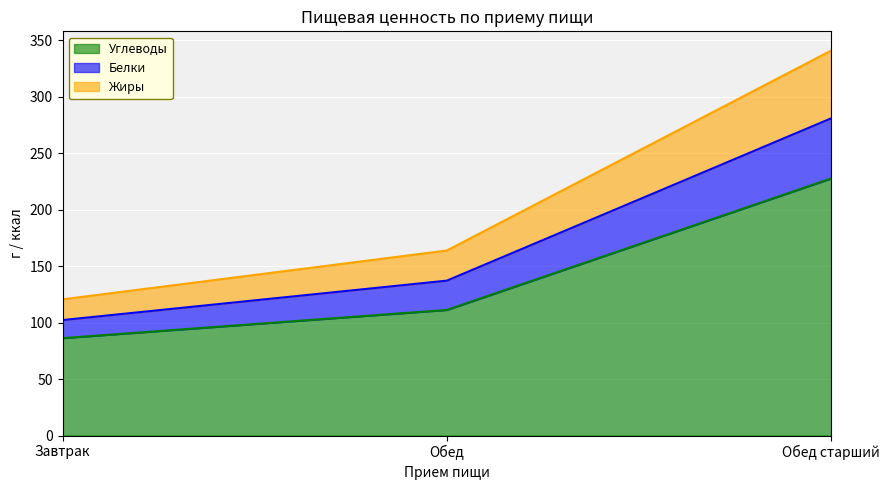

What are all the series names shown in the legend?

Углеводы, Белки, Жиры